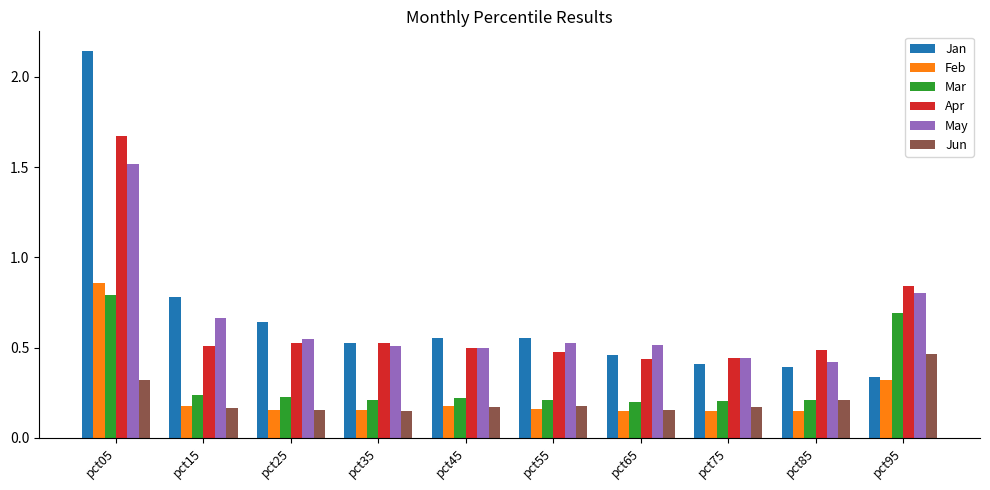

What is the sum of the May values at pct15 and pct55?

1.2